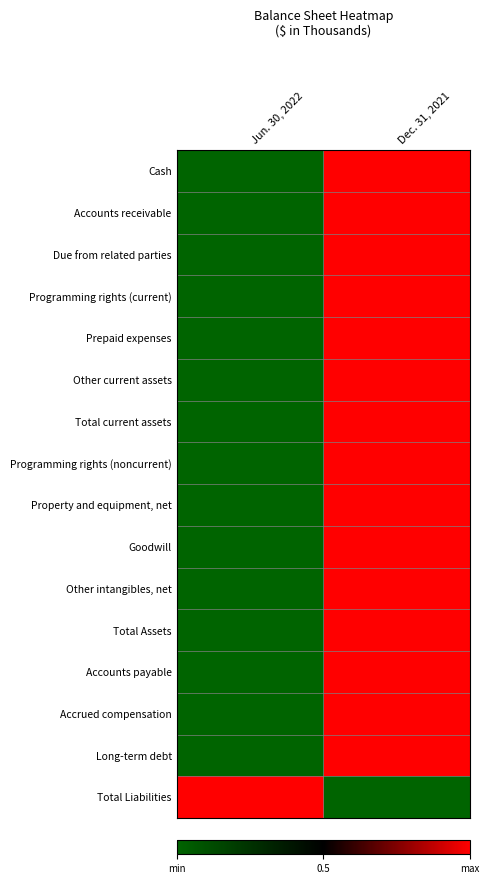

Reading left to right, what are all the values shown in this chart?

Cash: Jun. 30, 2022=0	Dec. 31, 2021=1
Accounts receivable: Jun. 30, 2022=0	Dec. 31, 2021=1
Due from related parties: Jun. 30, 2022=0	Dec. 31, 2021=1
Programming rights (current): Jun. 30, 2022=0	Dec. 31, 2021=1
Prepaid expenses: Jun. 30, 2022=0	Dec. 31, 2021=1
Other current assets: Jun. 30, 2022=0	Dec. 31, 2021=1
Total current assets: Jun. 30, 2022=0	Dec. 31, 2021=1
Programming rights (noncurrent): Jun. 30, 2022=0	Dec. 31, 2021=1
Property and equipment, net: Jun. 30, 2022=0	Dec. 31, 2021=1
Goodwill: Jun. 30, 2022=0	Dec. 31, 2021=1
Other intangibles, net: Jun. 30, 2022=0	Dec. 31, 2021=1
Total Assets: Jun. 30, 2022=0	Dec. 31, 2021=1
Accounts payable: Jun. 30, 2022=0	Dec. 31, 2021=1
Accrued compensation: Jun. 30, 2022=0	Dec. 31, 2021=1
Long-term debt: Jun. 30, 2022=0	Dec. 31, 2021=1
Total Liabilities: Jun. 30, 2022=1	Dec. 31, 2021=0